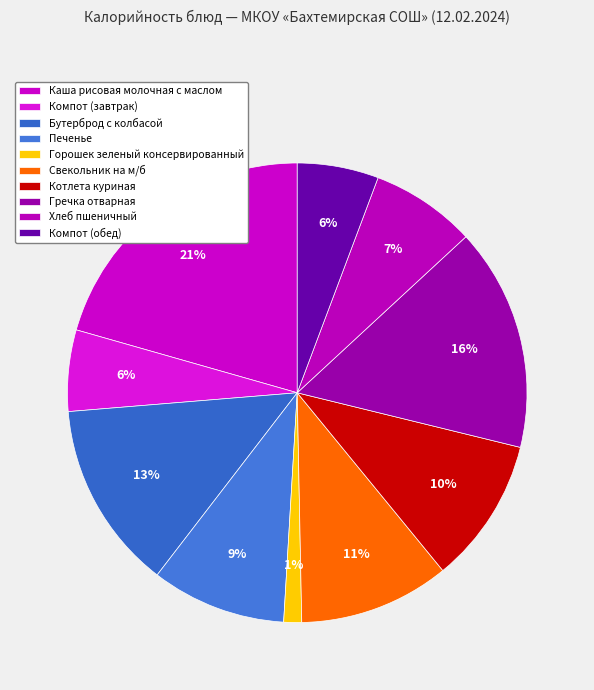

How many slices are in this pie chart?

10